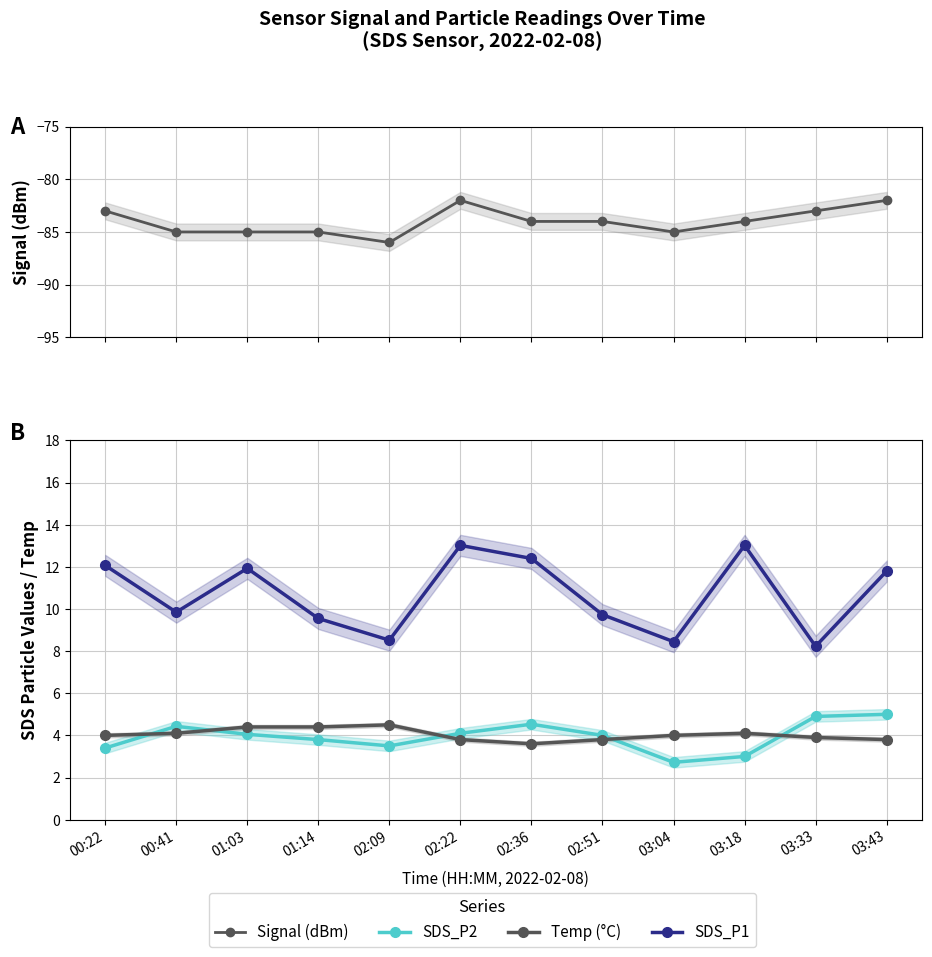

Rank the categories by SDS_P1 value from lowest to highest.

03:33, 03:04, 02:09, 01:14, 02:51, 00:41, 03:43, 01:03, 00:22, 02:36, 02:22, 03:18